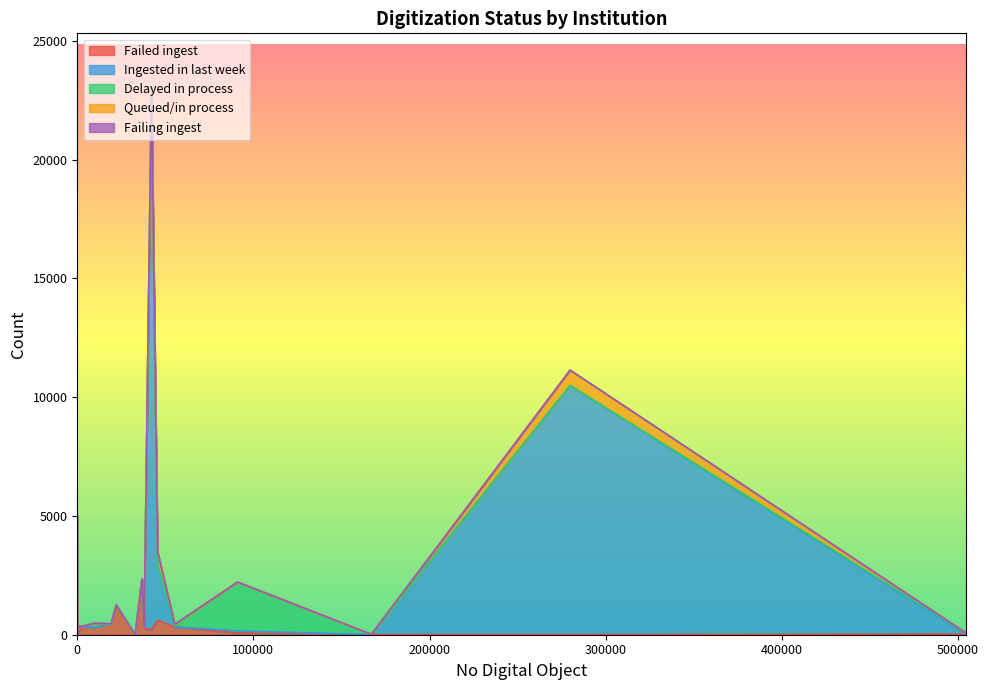

The value of Failing ingest at 18 is -4. True or false?

False